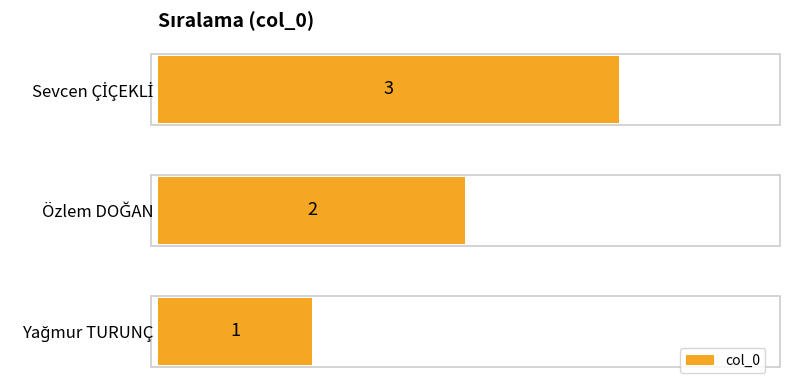

How many values are between 1 and 3?

3